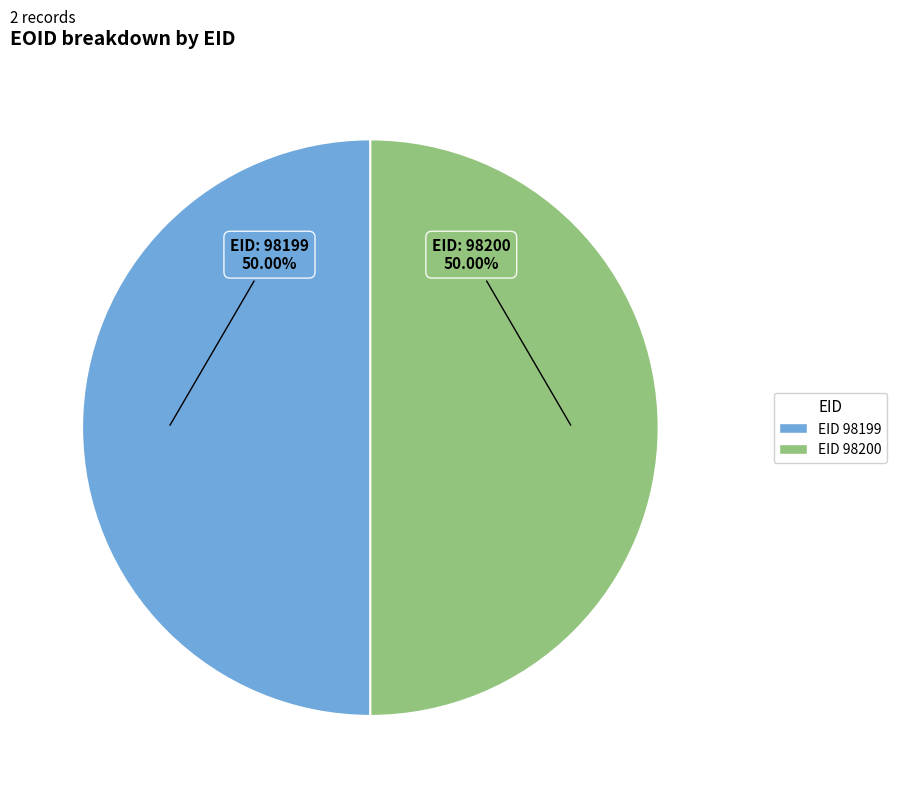

What is the ratio of the value at EID 98200 to the value at EID 98199?

1.0